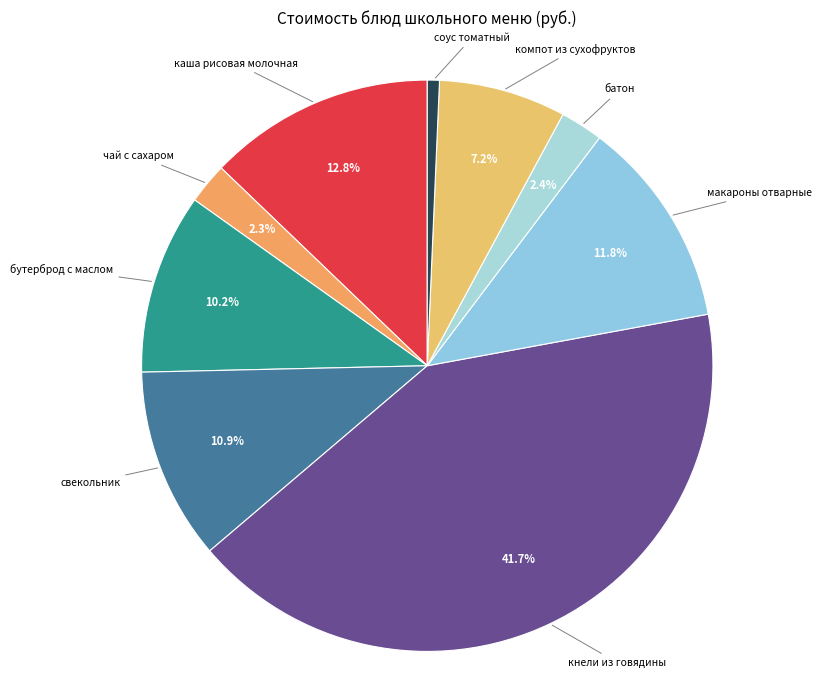

Does any single category account for the majority?

No